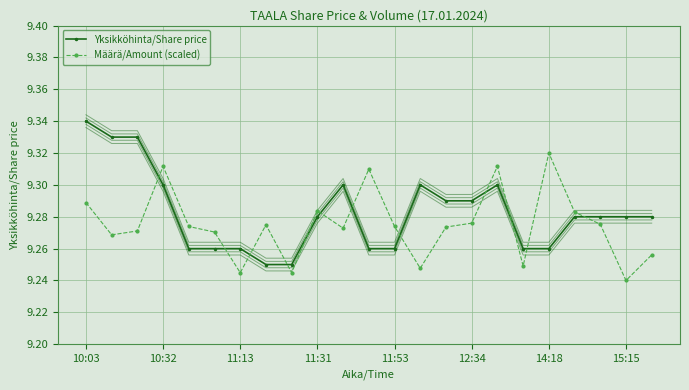

Reading left to right, list all the values displayed in this chart.

Yksikköhinta/Share price: 9.3	9.3	9.3	9.3	9.3	9.3	9.3	9.2	9.2	9.3	9.3	9.3	9.3	9.3	9.3	9.3	9.3	9.3	9.3	9.3	9.3	9.3	9.3
Määrä/Amount (scaled): 9.3	9.3	9.3	9.3	9.3	9.3	9.2	9.3	9.2	9.3	9.3	9.3	9.3	9.2	9.3	9.3	9.3	9.2	9.3	9.3	9.3	9.2	9.3